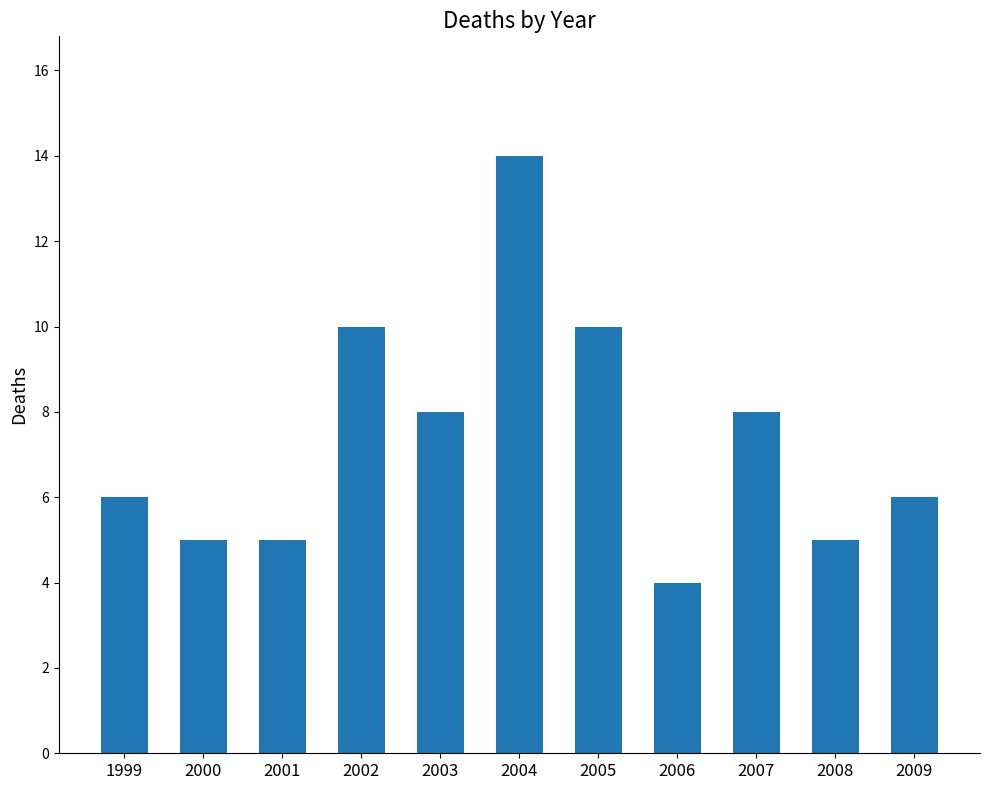

What is the sum of all values?

81